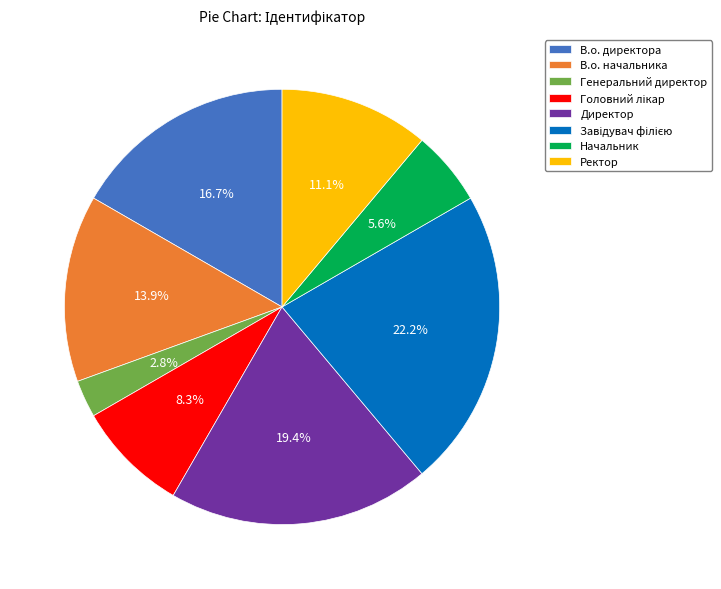

Which slice is the smallest?

Генеральний директор